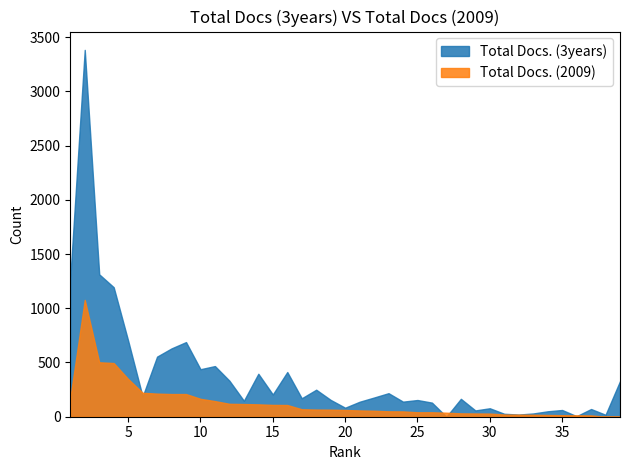

How many lines are shown in the chart?

2